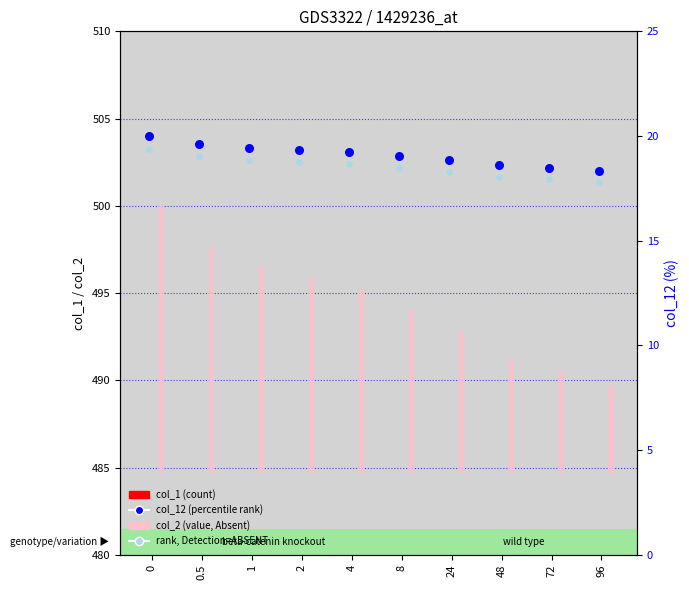

What are all the series names shown in the legend?

col_1 (count), col_2 (value, Absent), col_12 (percentile rank), rank, Detection=ABSENT